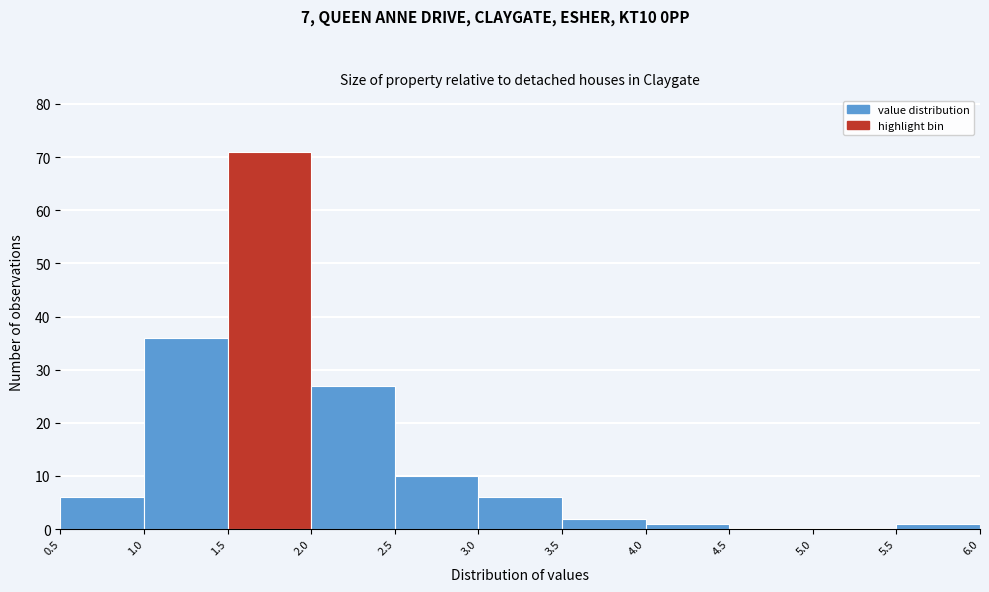

Reading left to right, transcribe this chart: for each bar, give the range it covers on the x-axis and its height. The values are not printed on the chart, so give them approximately, as read against the axis.

0.5 to 1.0: 6
1.0 to 1.5: 36
1.5 to 2.0: 71
2.0 to 2.5: 27
2.5 to 3.0: 10
3.0 to 3.5: 6
3.5 to 4.0: 2
4.0 to 4.5: 1
4.5 to 5.0: 0
5.0 to 5.5: 0
5.5 to 6.0: 1